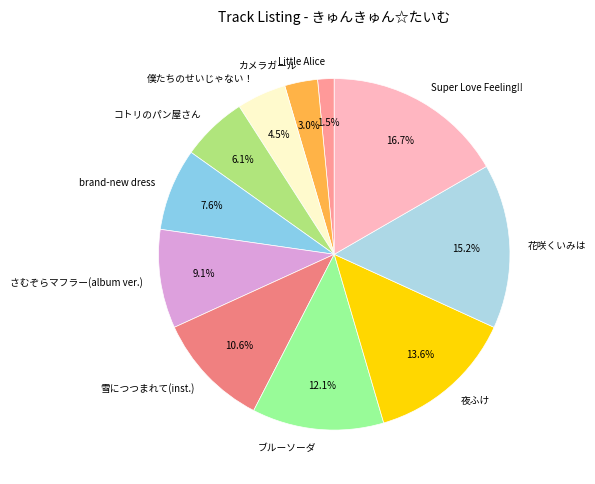

Is Super Love Feeling!! the majority of the pie?

No